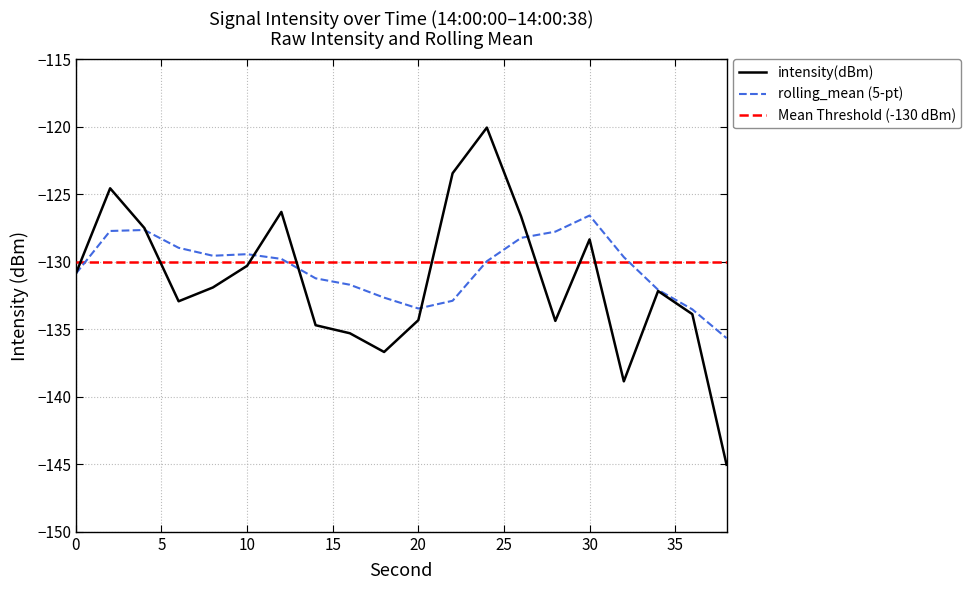

What is the value of the 6th point from the left?

-130.3